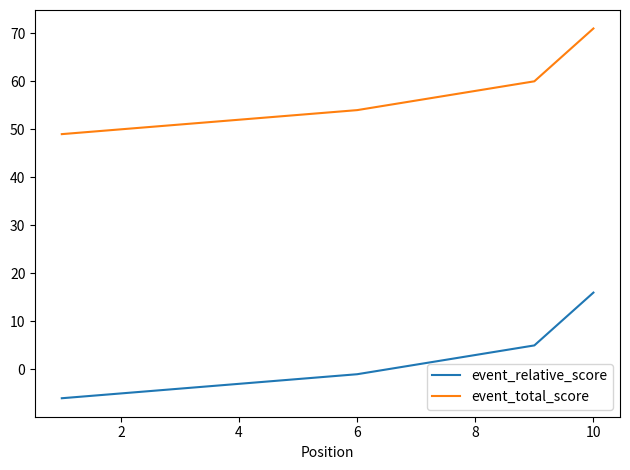

Reading left to right, transcribe all the data shown in this chart.

event_relative_score: -6	-6	-4	-4	-4	-1	-1	3	5	16
event_total_score: 49	49	51	51	51	54	54	58	60	71